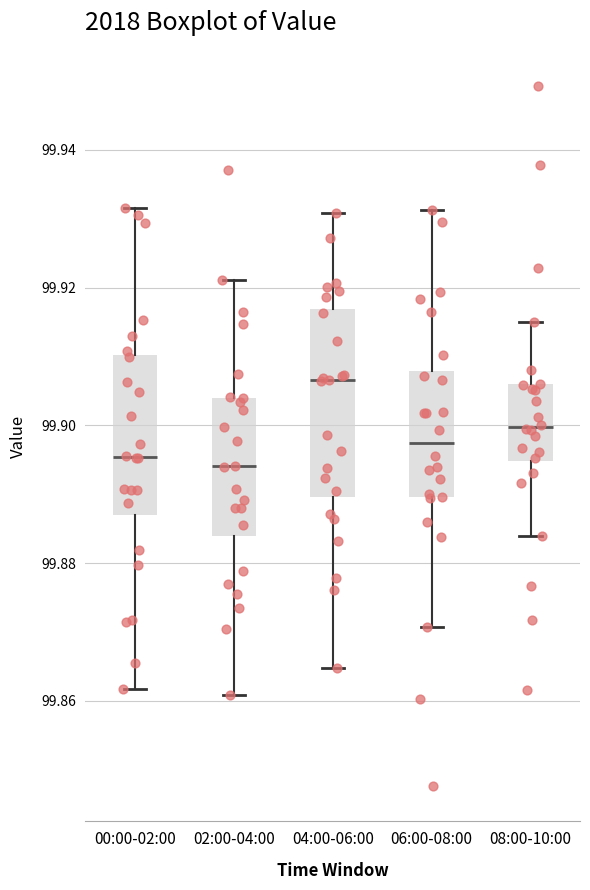

Reading left to right, transcribe this box plot: for each box, give where its median line is, the range the box spans, and where its two whiskers end, as read against the y-axis. The values are not printed on the chart, so give them approximately, as read against the axis.

00:00-02:00: median 99.896, box 99.888 to 99.910, whiskers 99.862 to 99.932
02:00-04:00: median 99.894, box 99.884 to 99.904, whiskers 99.860 to 99.922
04:00-06:00: median 99.906, box 99.890 to 99.916, whiskers 99.864 to 99.930
06:00-08:00: median 99.898, box 99.890 to 99.908, whiskers 99.870 to 99.932
08:00-10:00: median 99.900, box 99.894 to 99.906, whiskers 99.884 to 99.916